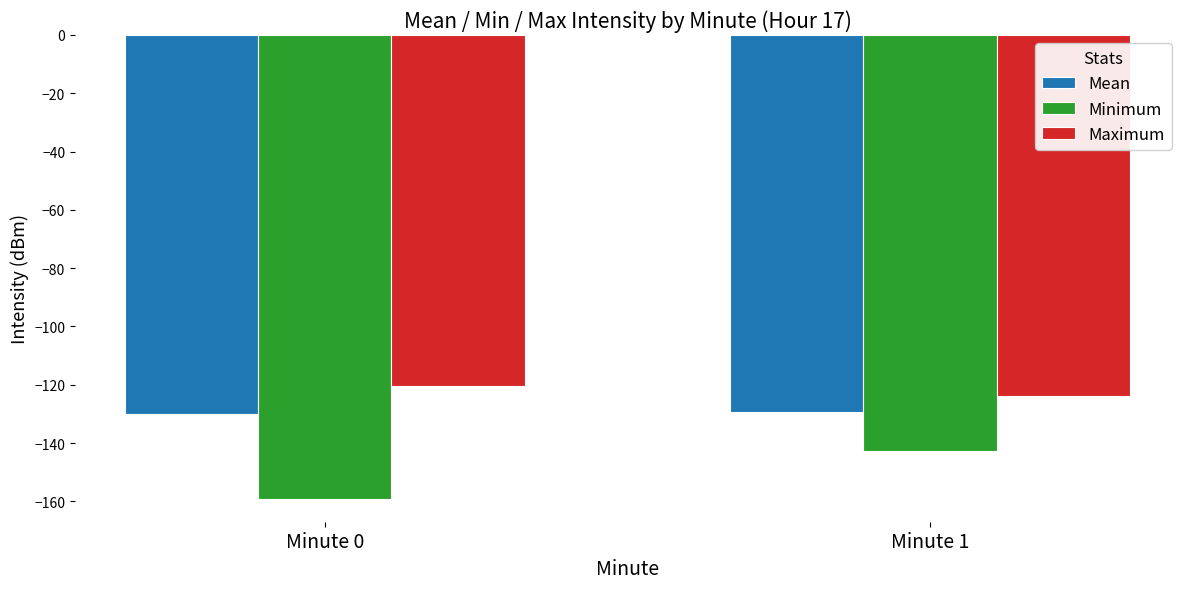

Is the value of Maximum at Minute 1 greater than the value of Mean at Minute 1?

Yes